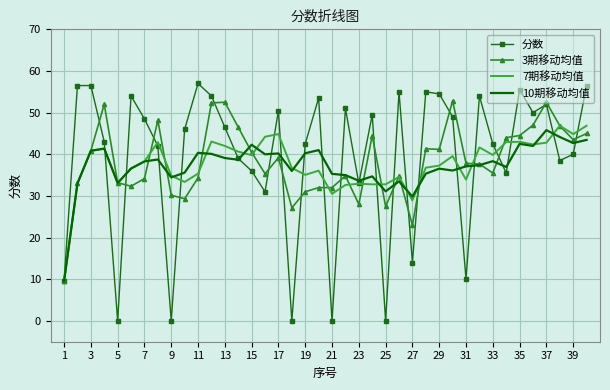

What is the minimum value for 3期移动均值?

9.5